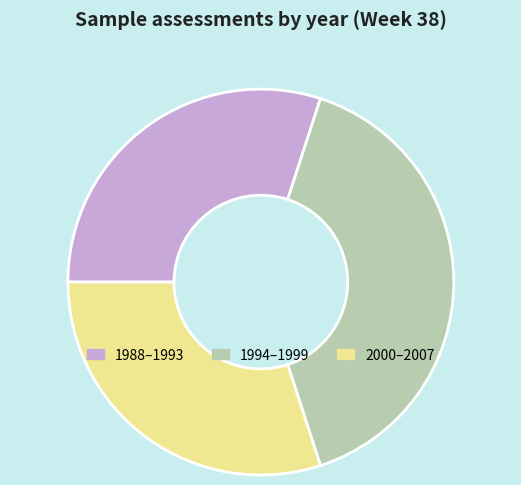

Is there any slice that represents more than half of the pie?

No